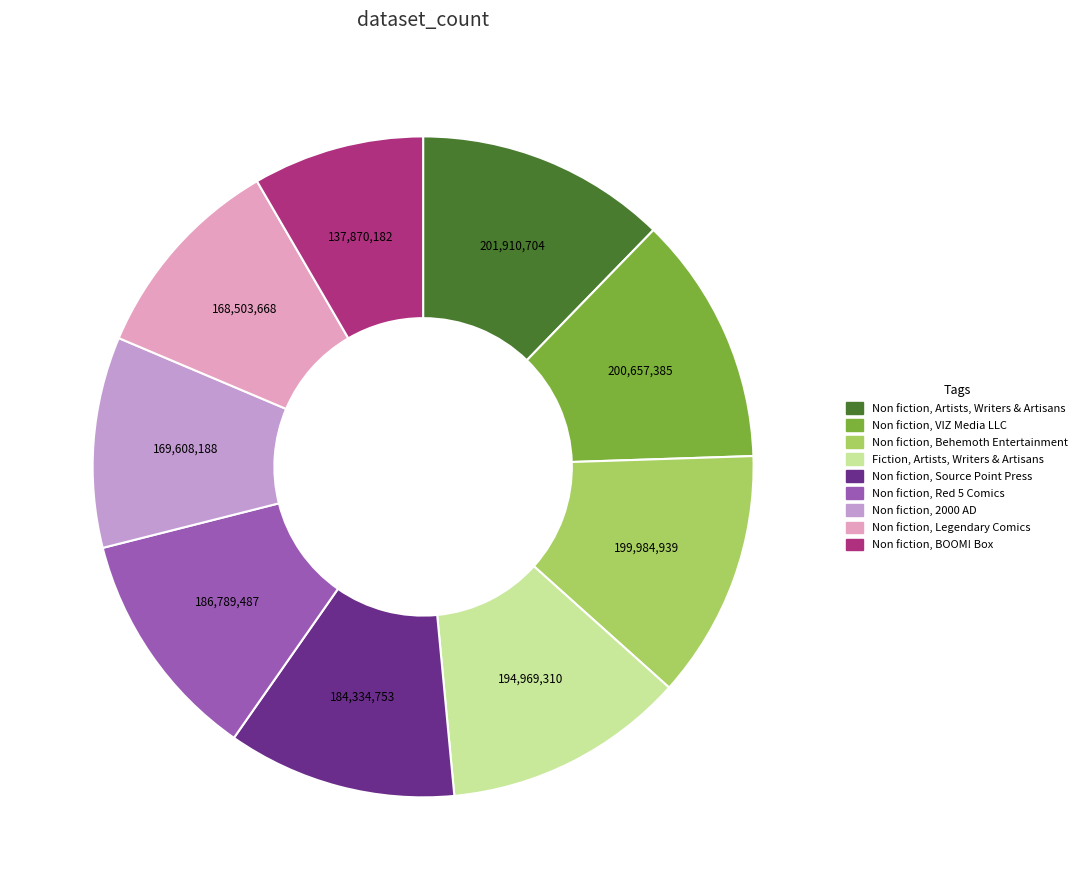

What is the smallest slice in the pie chart?

Non fiction, BOOM! Box